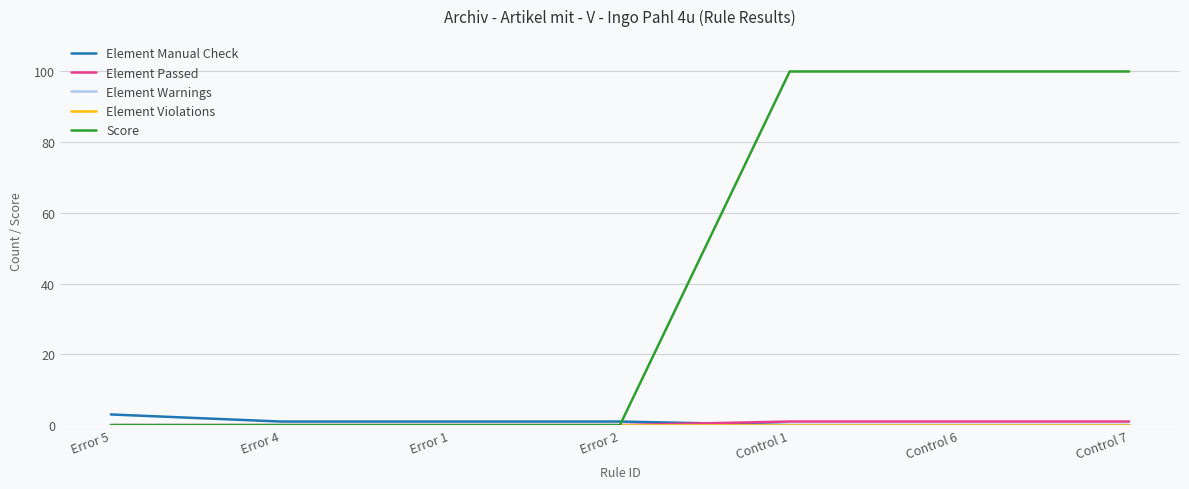

What is the difference between the maximum and second lowest values in the Element Passed series?

1